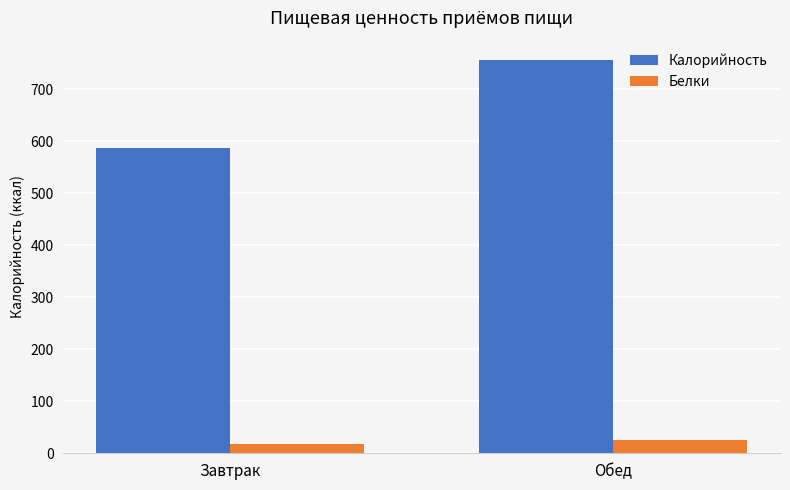

Rank the categories by Калорийность value from lowest to highest.

Завтрак, Обед